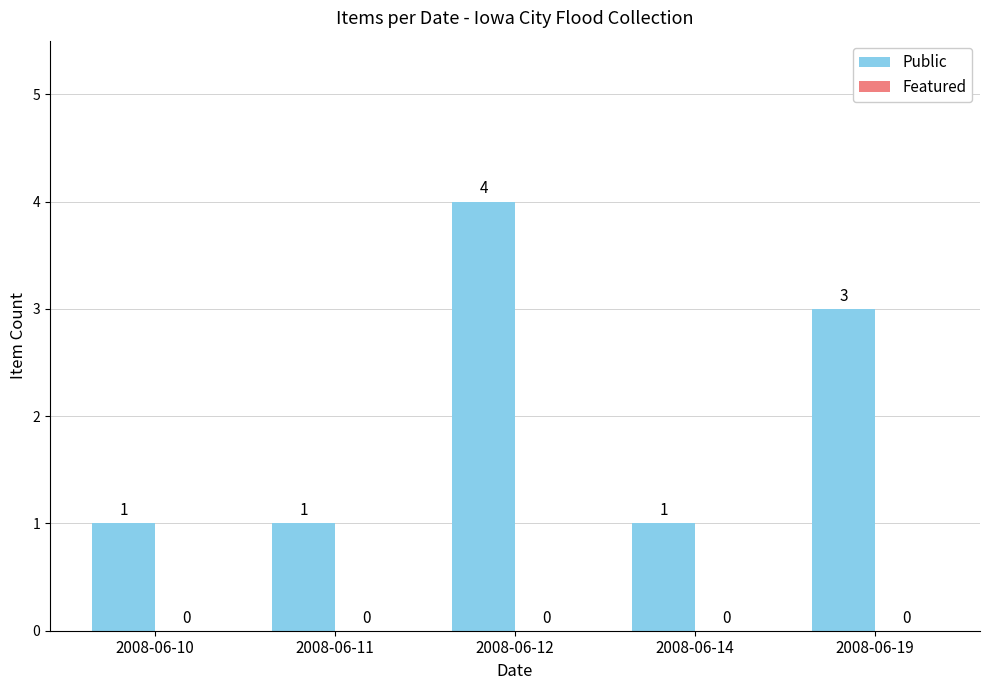

What is the change in value from 2008-06-12 to 2008-06-14?

-3